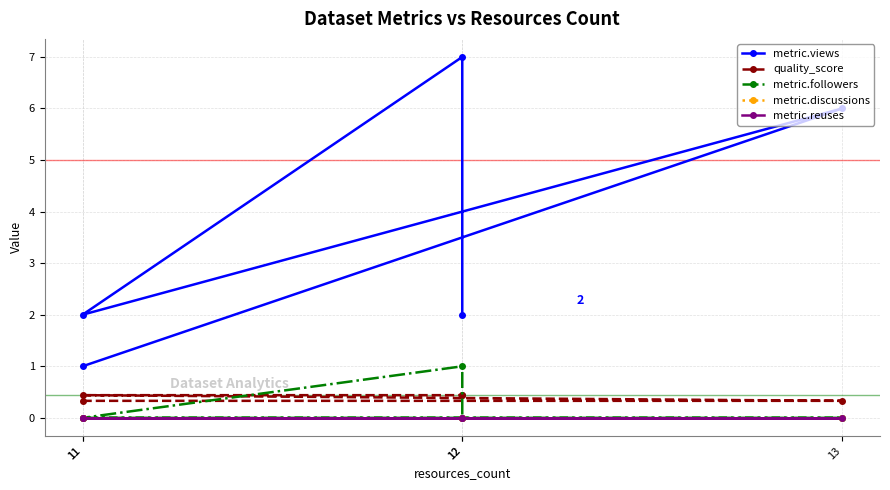

Reading left to right, transcribe all the data shown in this chart.

metric.views: 11=1.0	13=6.0	11=2.0	12=7.0	12=2.0
quality_score: 11=0.3	13=0.3	11=0.4	12=0.4	12=0.4
metric.followers: 11=0.0	13=0.0	11=0.0	12=1.0	12=0.0
metric.discussions: 11=0.0	13=0.0	11=0.0	12=0.0	12=0.0
metric.reuses: 11=0.0	13=0.0	11=0.0	12=0.0	12=0.0